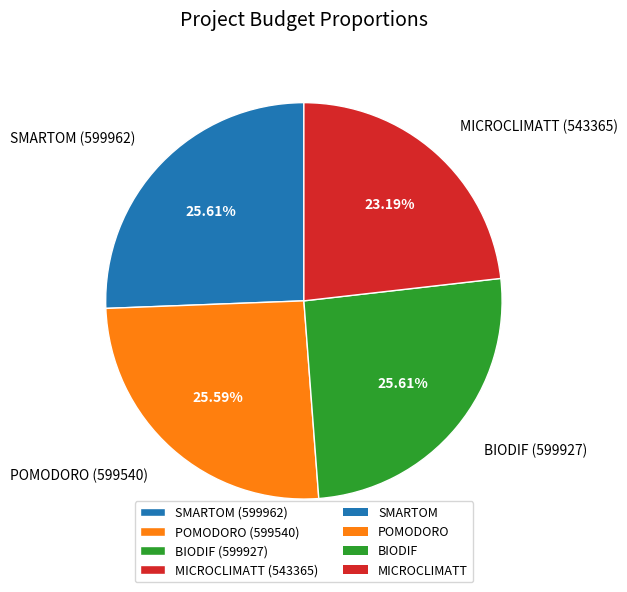

To the nearest percent, what is the combined percentage of MICROCLIMATT and SMARTOM?

49%